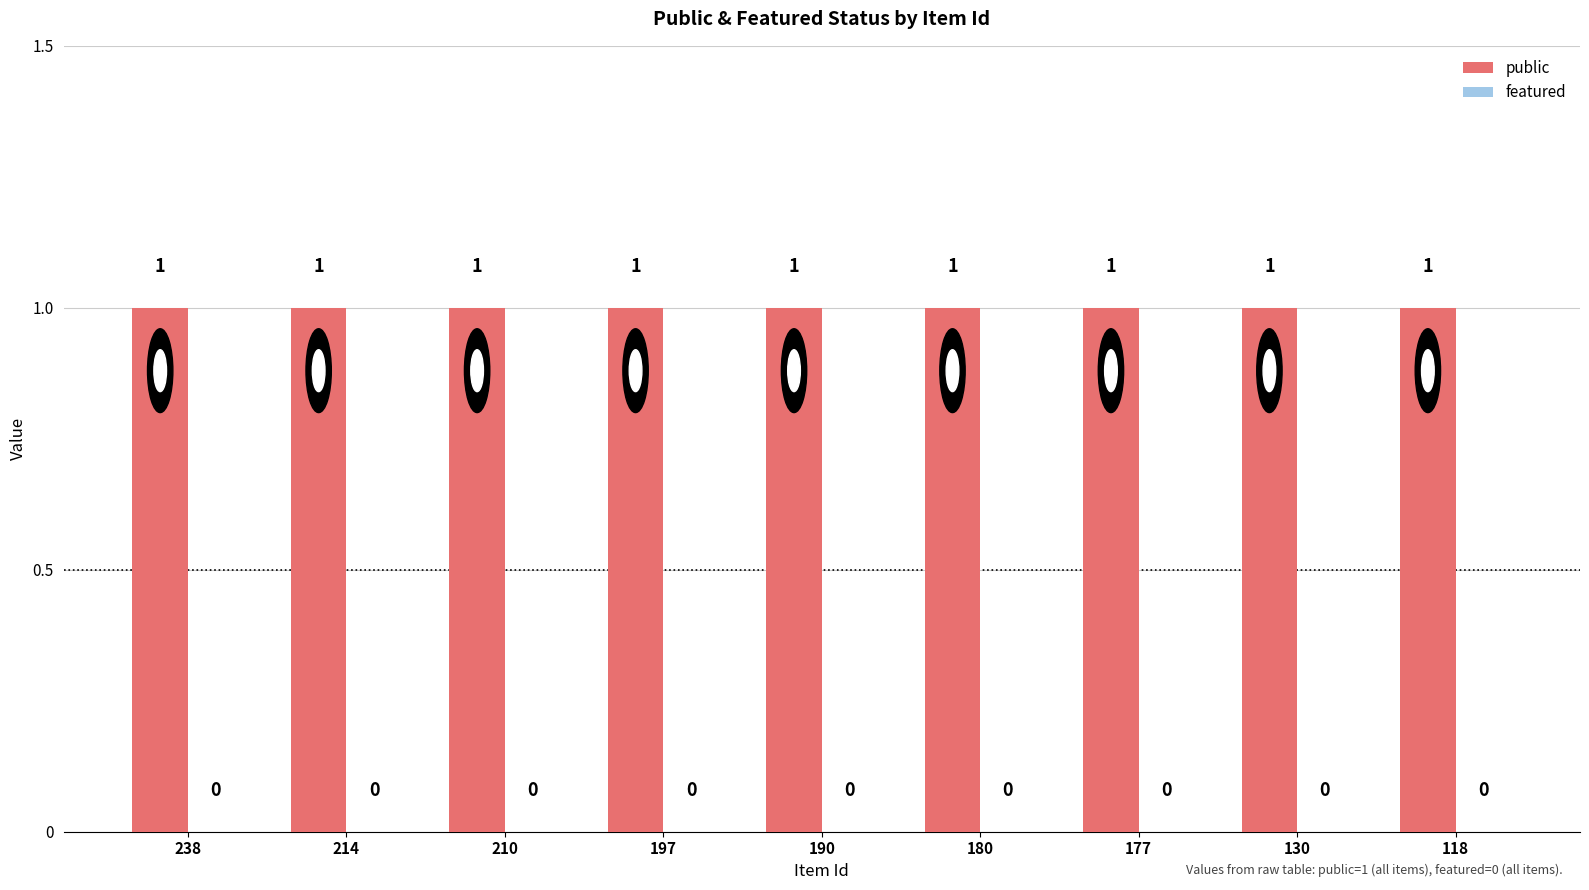

What is the maximum value shown in the chart?

1